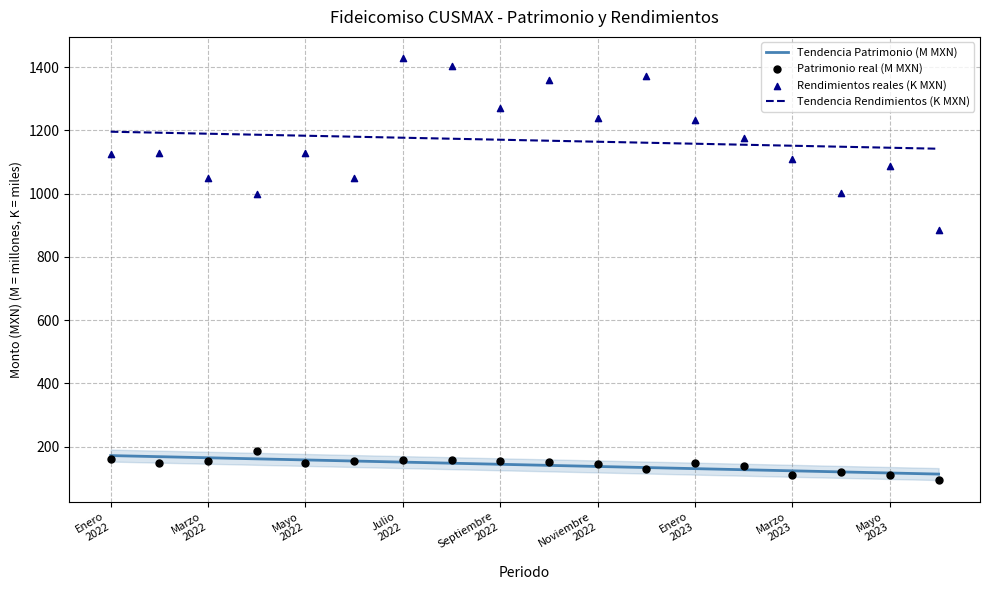

Which series has the largest Y range (max minus min)?

Rendimientos reales (K MXN)